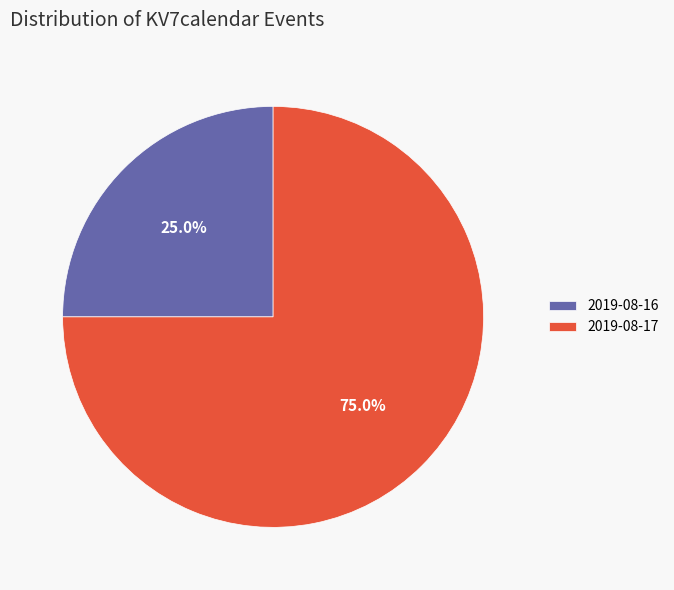

Rank the categories by value from highest to lowest.

2019-08-17, 2019-08-16